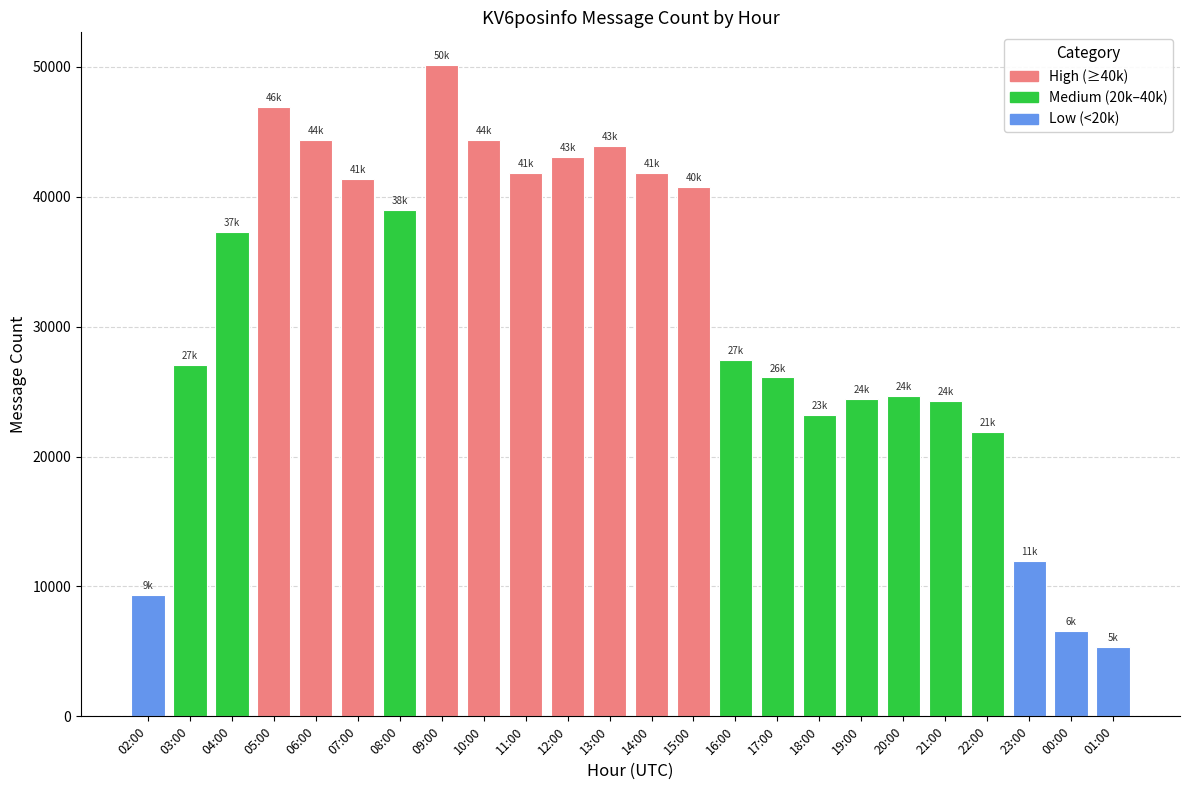

What is the approximate value at 16:00, to the nearest 50?

27450